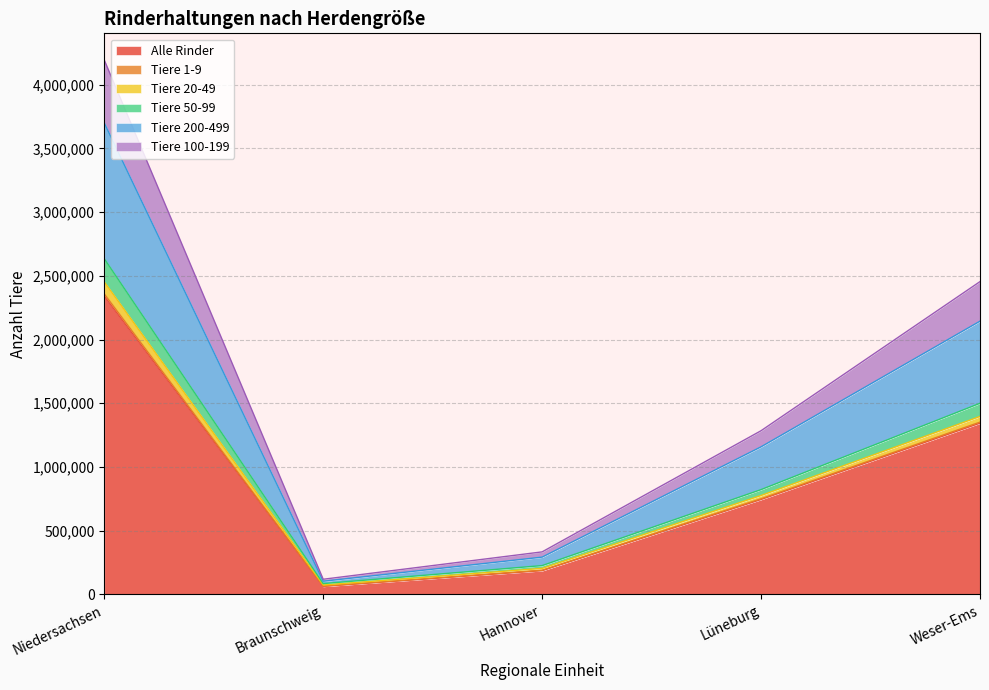

In Alle Rinder, how many points are lower than both neighbors (excluding endpoints)?

1